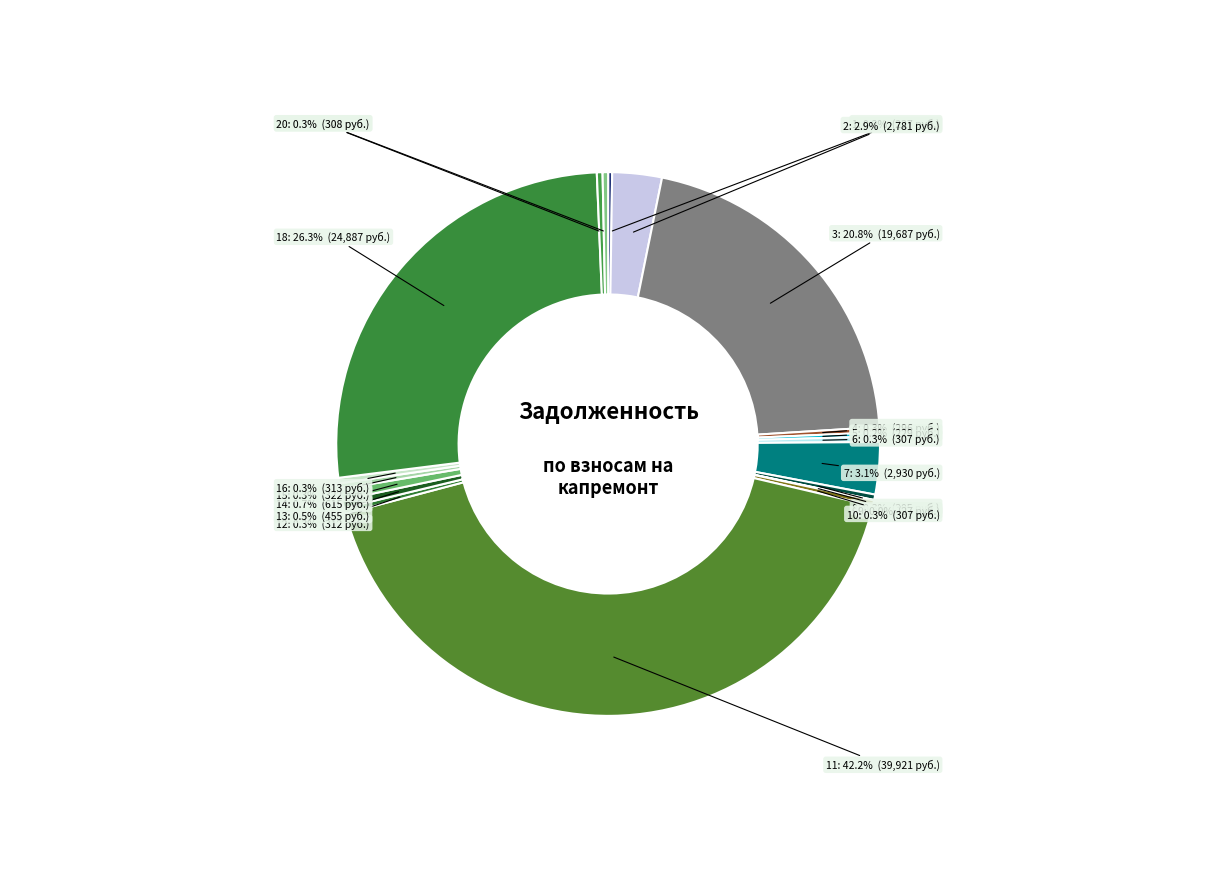

Does any single category account for the majority?

No